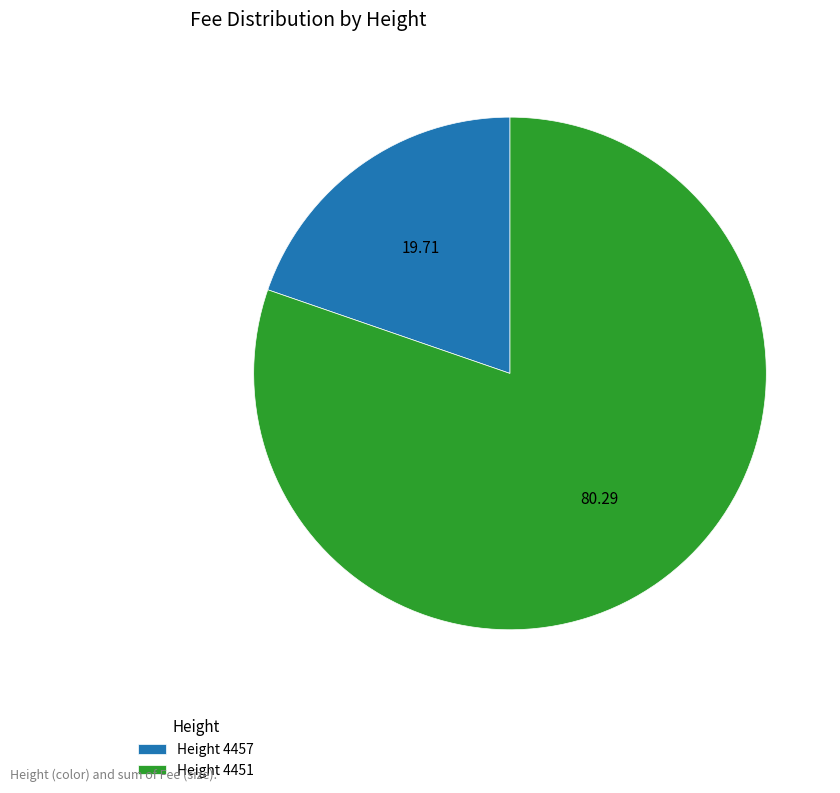

Rank the categories by value from lowest to highest.

Height 4457, Height 4451